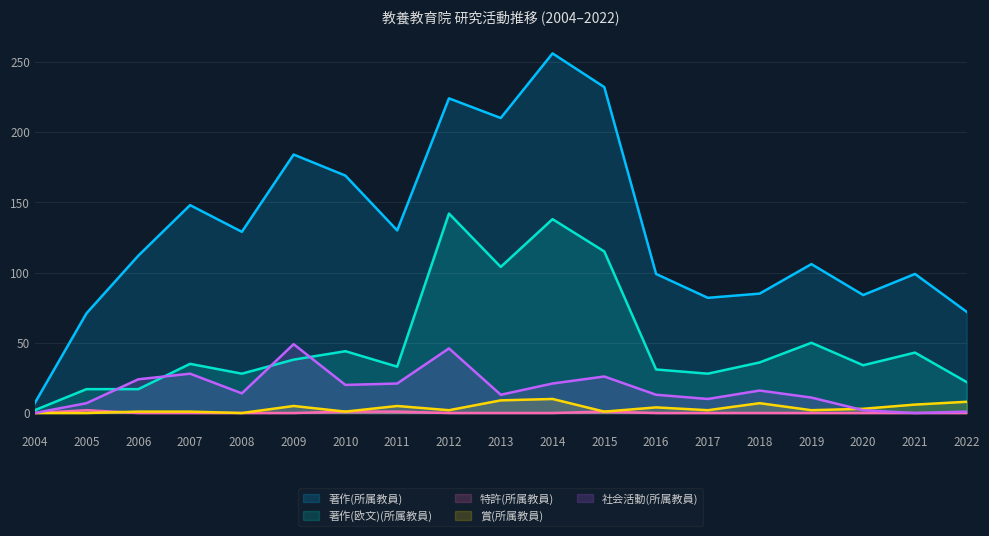

The 社会活動(所属教員)_line series shows 26 at 2015. True or false?

True